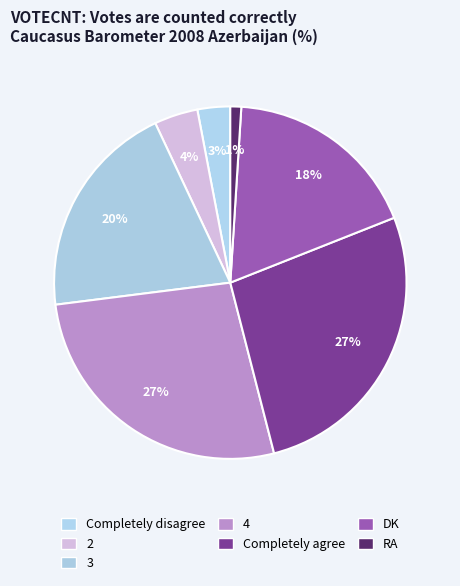

Rank the categories by value from highest to lowest.

4, Completely agree, 3, DK, 2, Completely disagree, RA